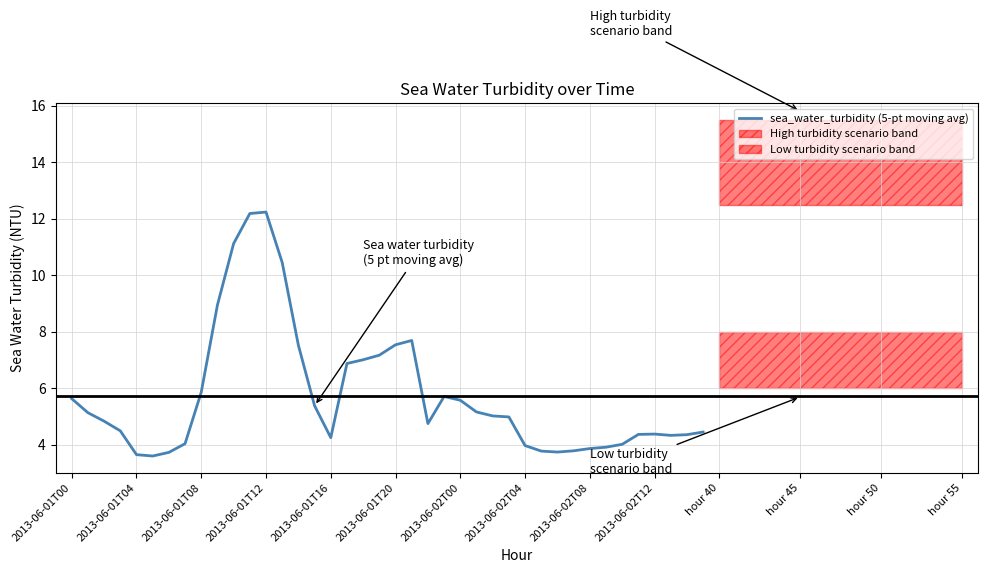

The sea_water_turbidity (5-pt moving avg) series shows 4.4 at 2013-06-02T12. True or false?

True